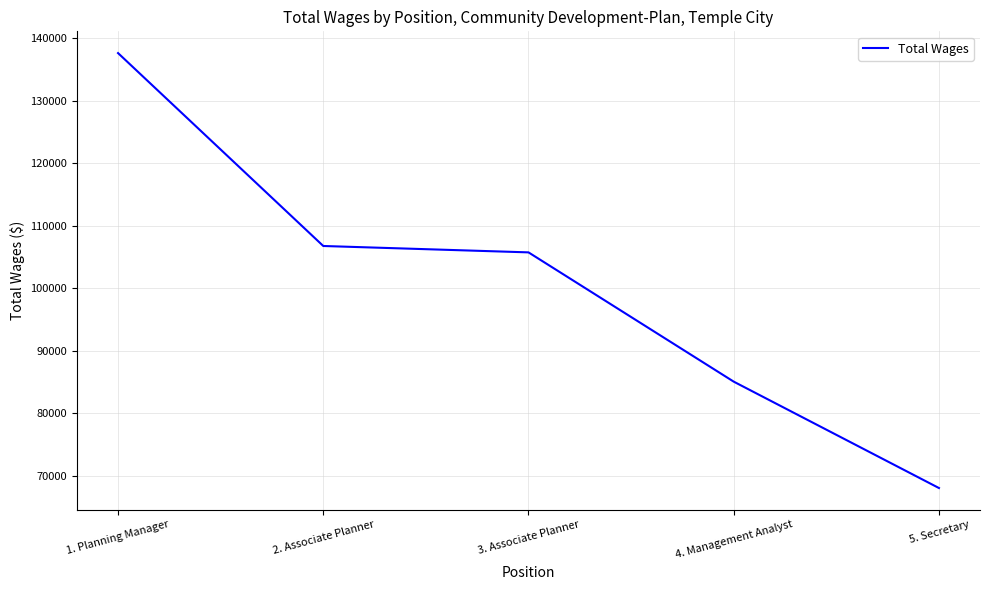

True or false: the data shows 74156 at 2. Associate Planner.

False